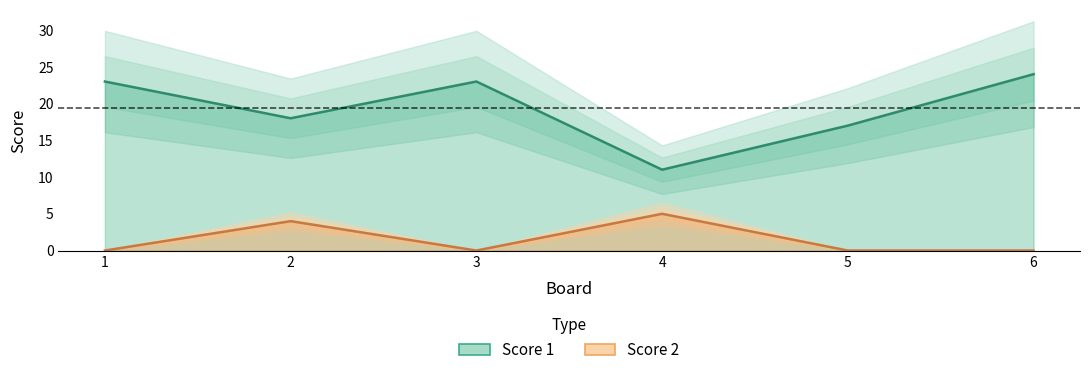

True or false: Score 2 and Score 1 intersect in this chart.

False